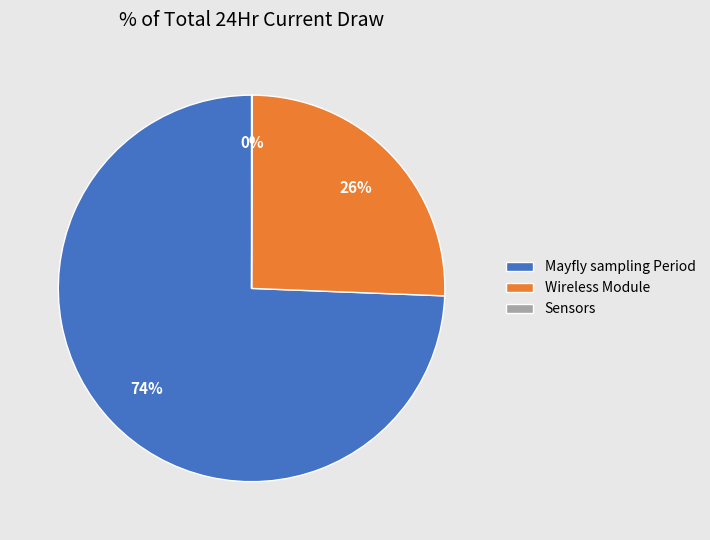

True or false: Mayfly sampling Period accounts for 68% of the total.

False